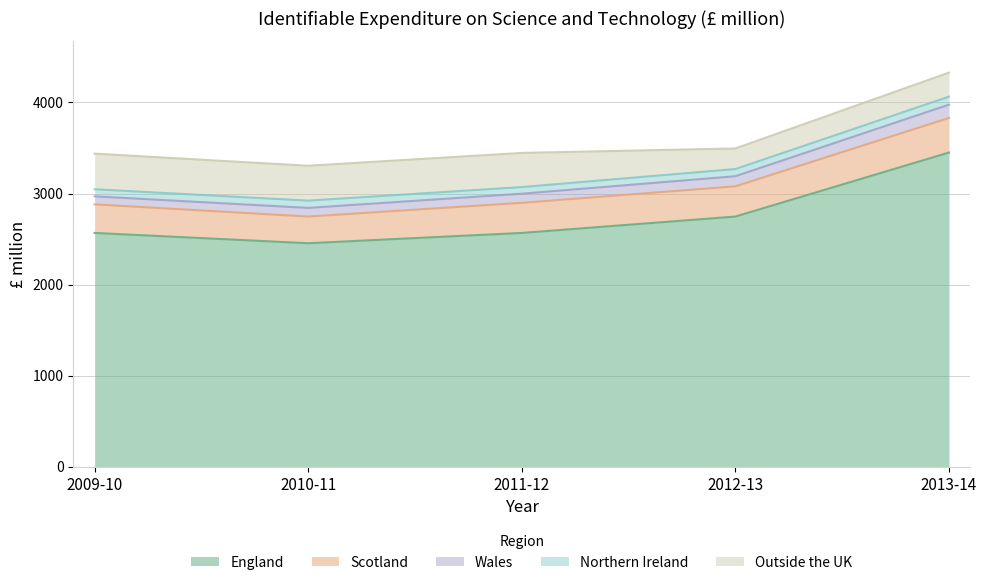

Does the chart display data point markers on the line(s)?

No